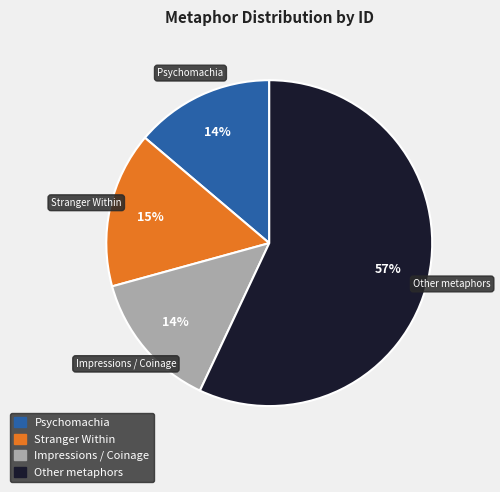

Which category has the biggest portion of the pie?

Other metaphors